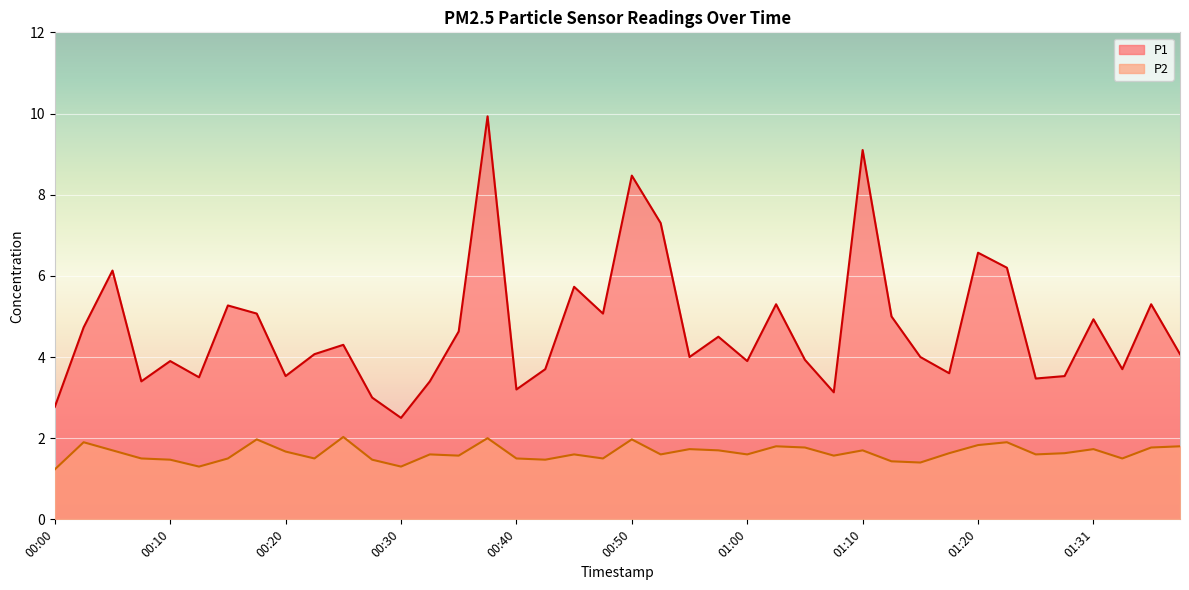

What are all the series names shown in the legend?

P1, P2